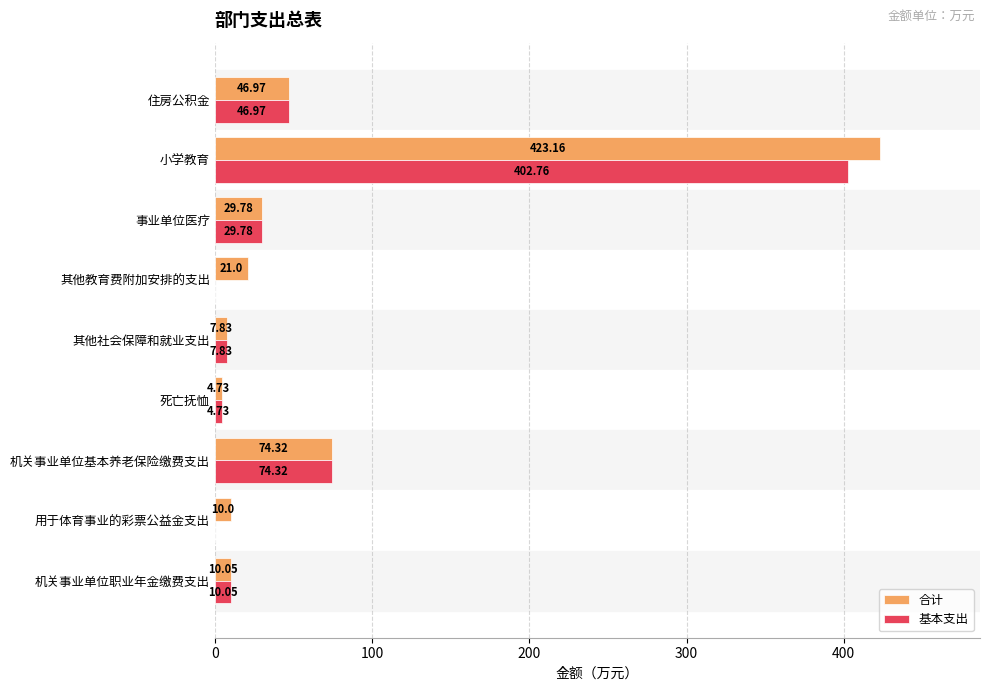

What is the sum of all 合计 values?

627.8